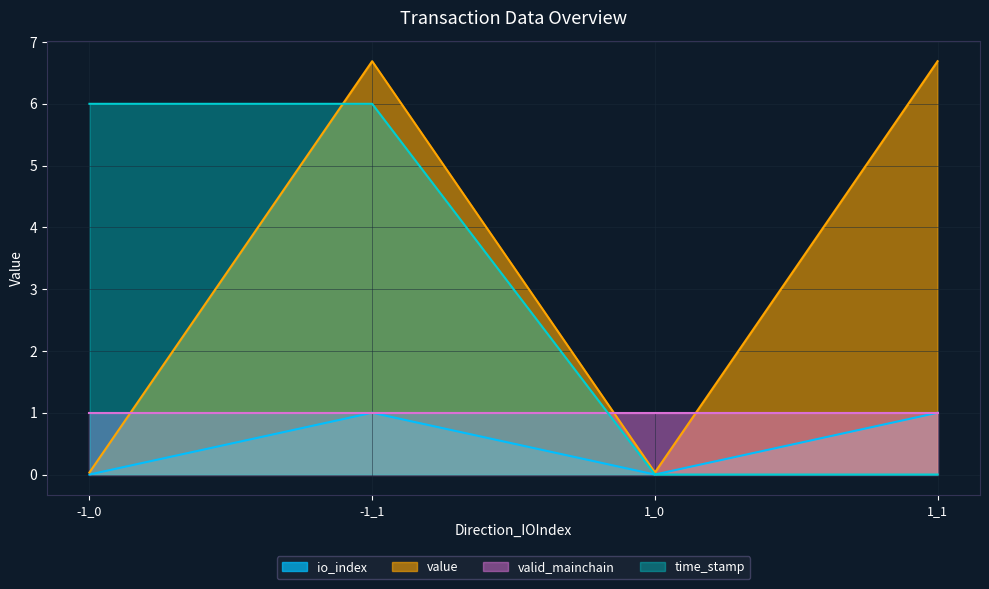

What is the difference between the second highest and minimum values in the io_index series?

1.0